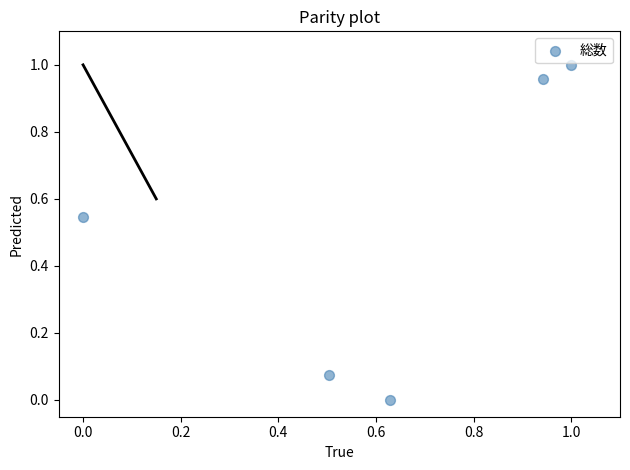

What is the average X value?

0.6